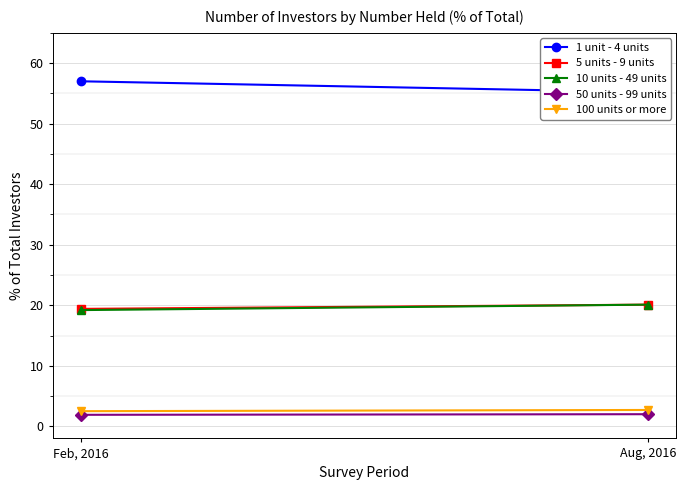

How many lines are shown in the chart?

5